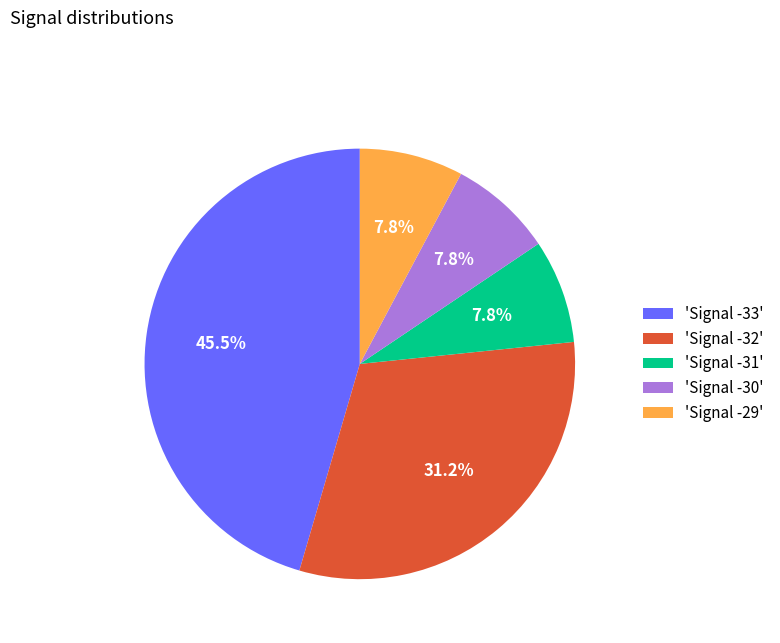

How many segments does this pie chart have?

5